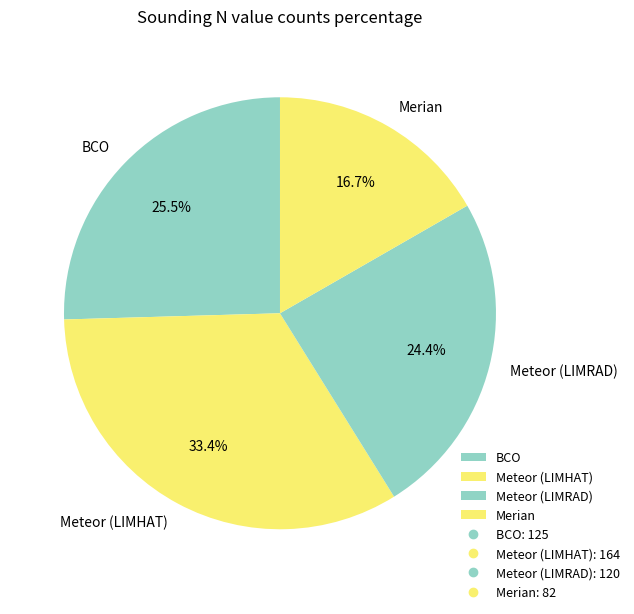

To the nearest percent, what is the average slice percentage?

25%